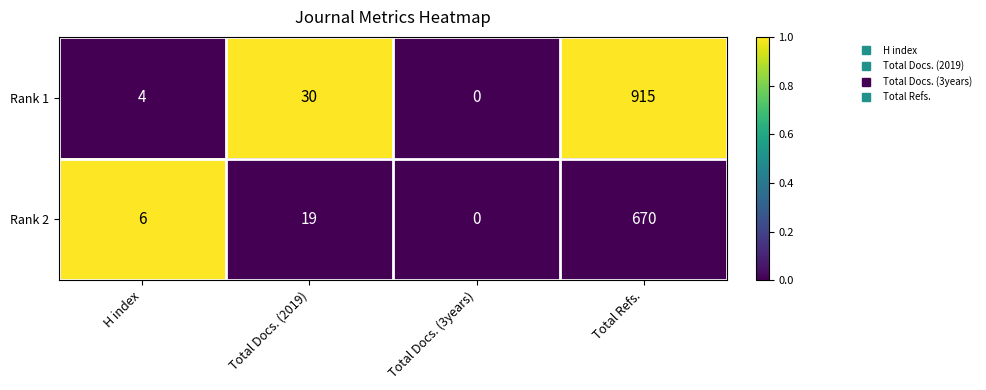

Which series changed the most between Total Docs. (2019) and Total Docs. (3years)?

Rank 1